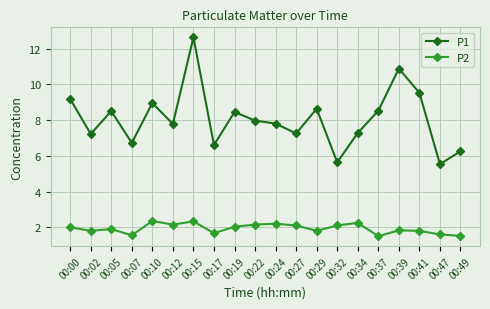

Which series has the largest range (max minus min)?

P1